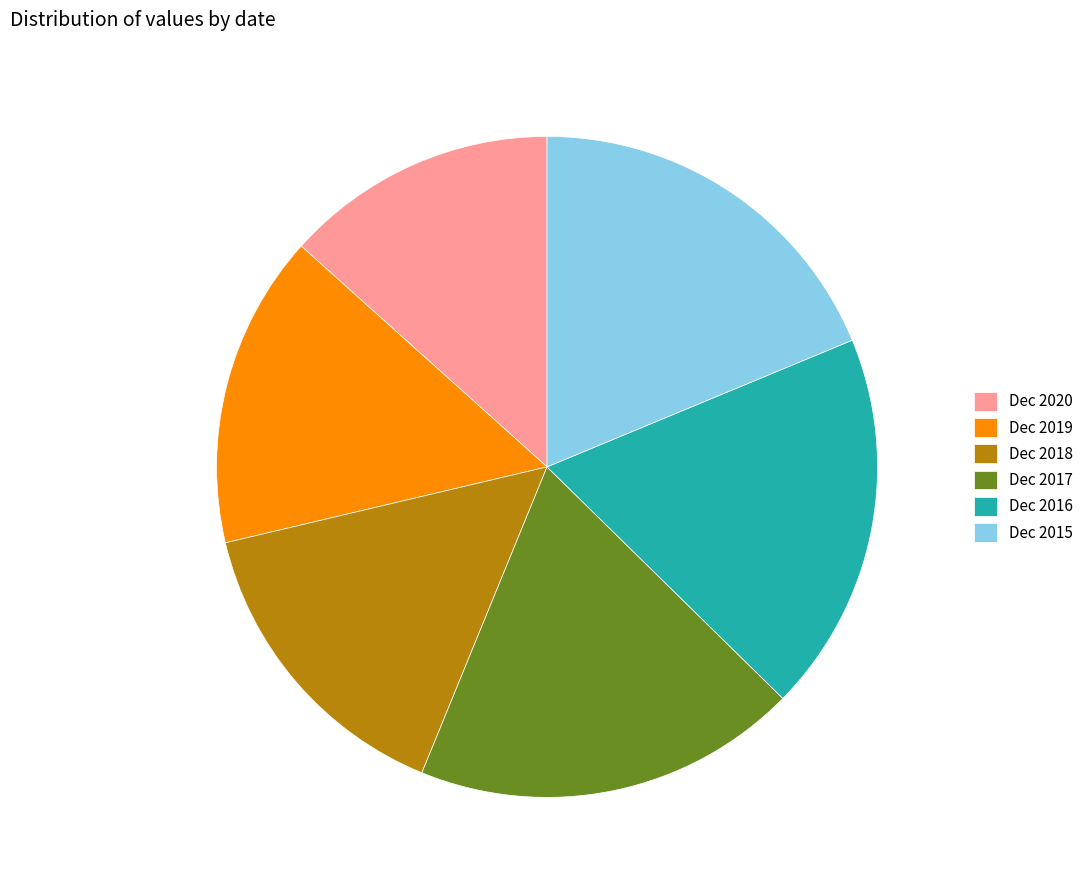

What is the ratio of the value at Dec 2015 to the value at Dec 2018?

1.2